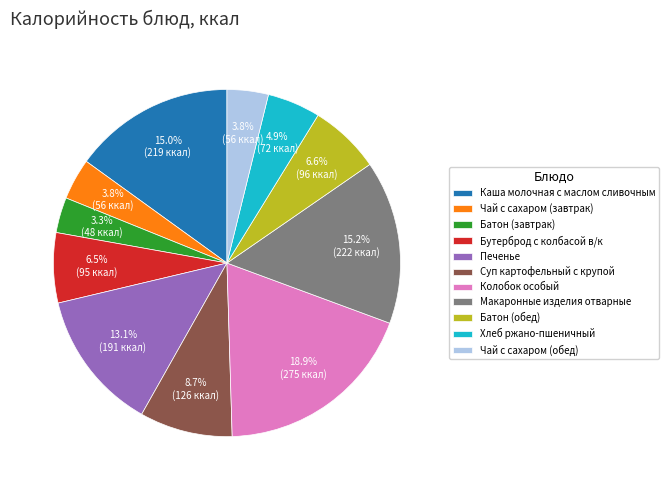

Approximately how many times larger is the value at Бутерброд с колбасой в/к compared to Макаронные изделия отварные?

0.4